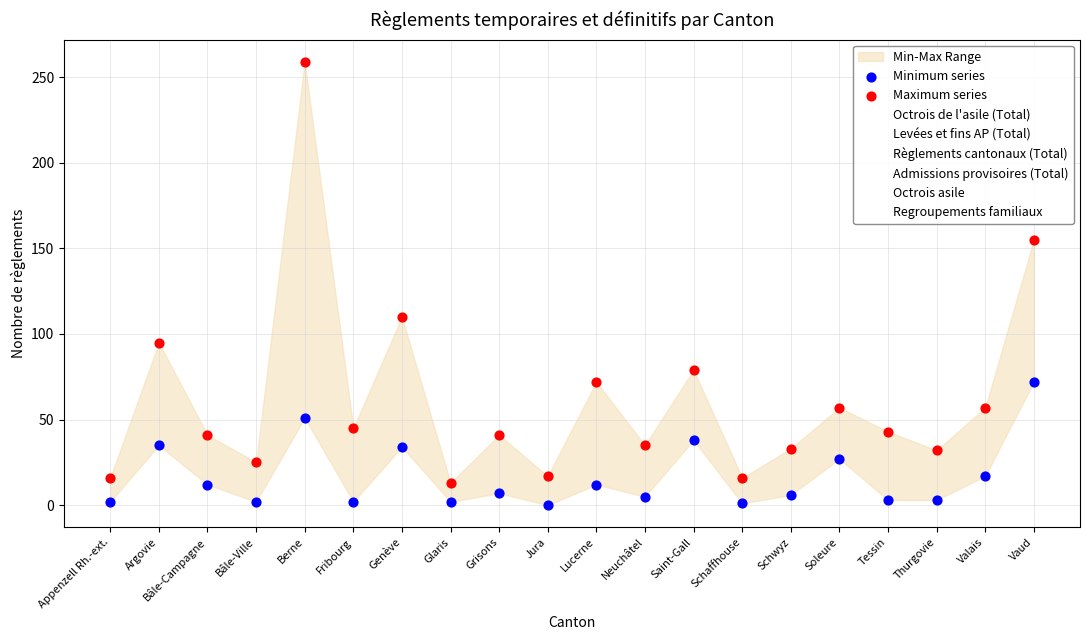

What is the total value across all series at Appenzell Rh.-ext.?

43